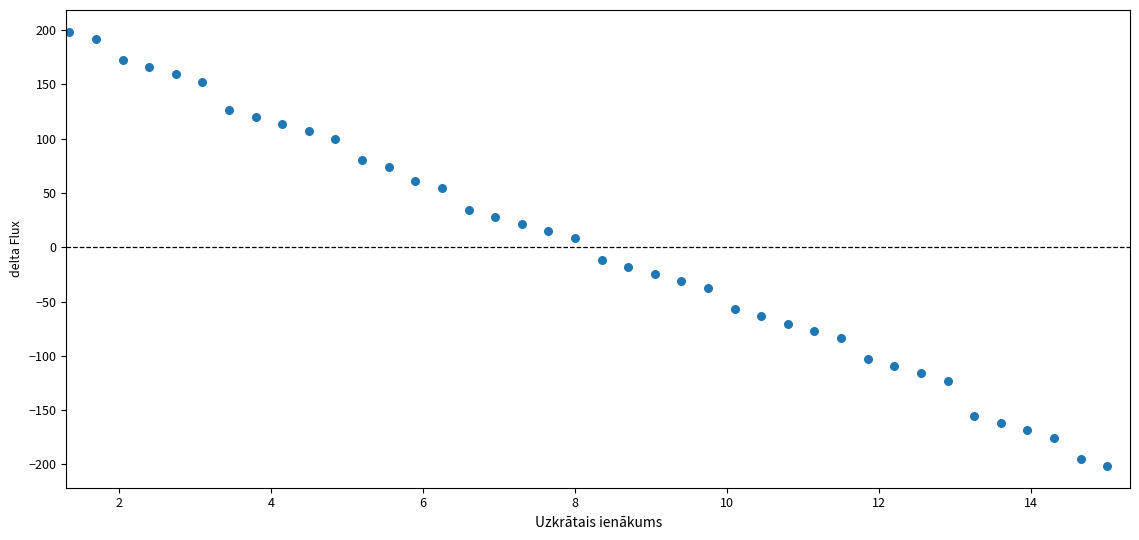

What is the range of X values (max minus min)?

13.7